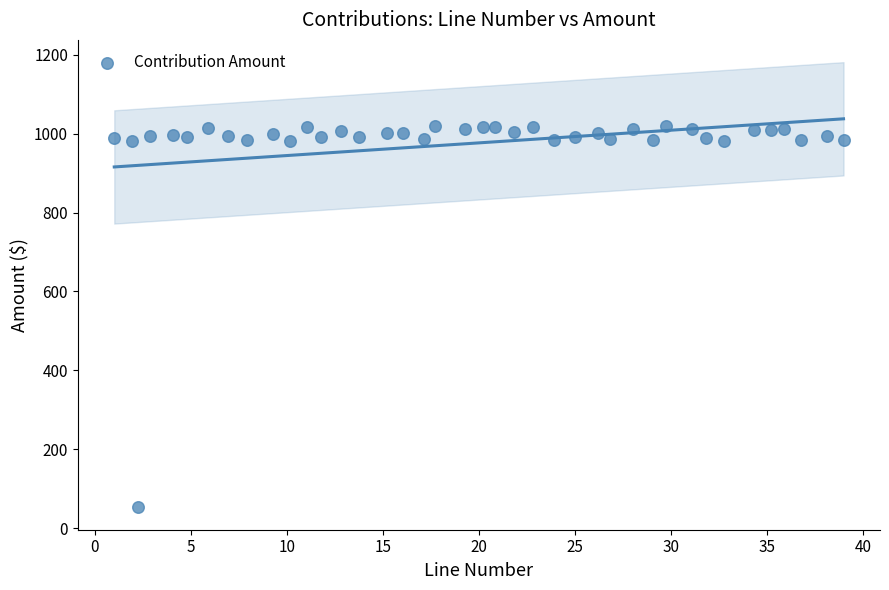

What is the range of Y values (max minus min)?

966.6